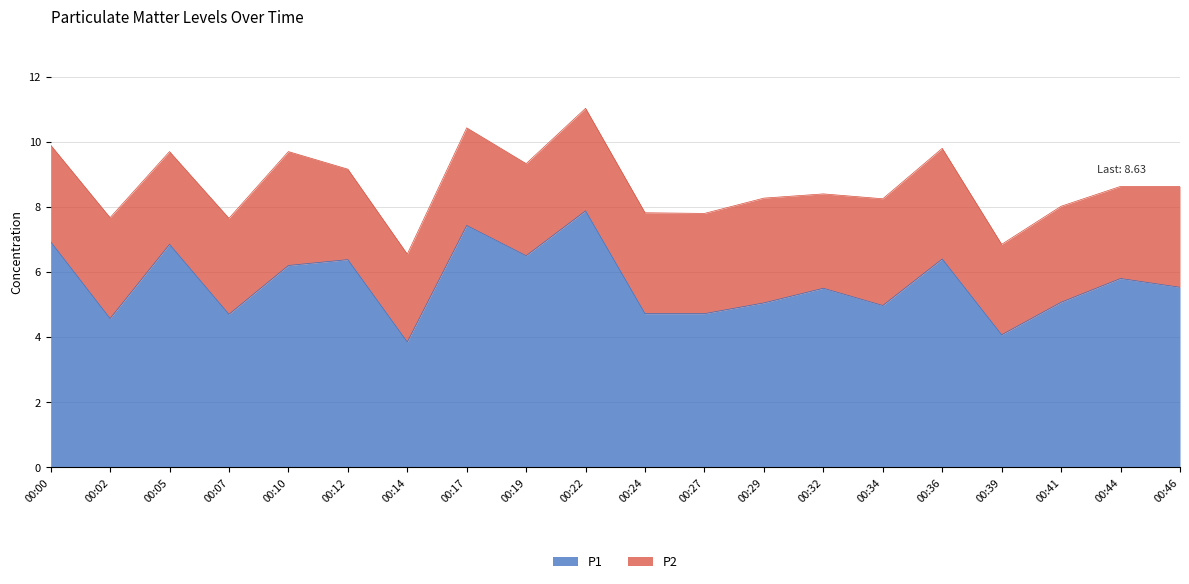

Reading left to right, transcribe all the data shown in this chart.

00:00=6.9	00:02=4.6	00:05=6.8	00:07=4.7	00:10=6.2	00:12=6.4	00:14=3.9	00:17=7.4	00:19=6.5	00:22=7.9	00:24=4.7	00:27=4.7	00:29=5.0	00:32=5.5	00:34=5.0	00:36=6.4	00:39=4.1	00:41=5.1	00:44=5.8	00:46=5.5